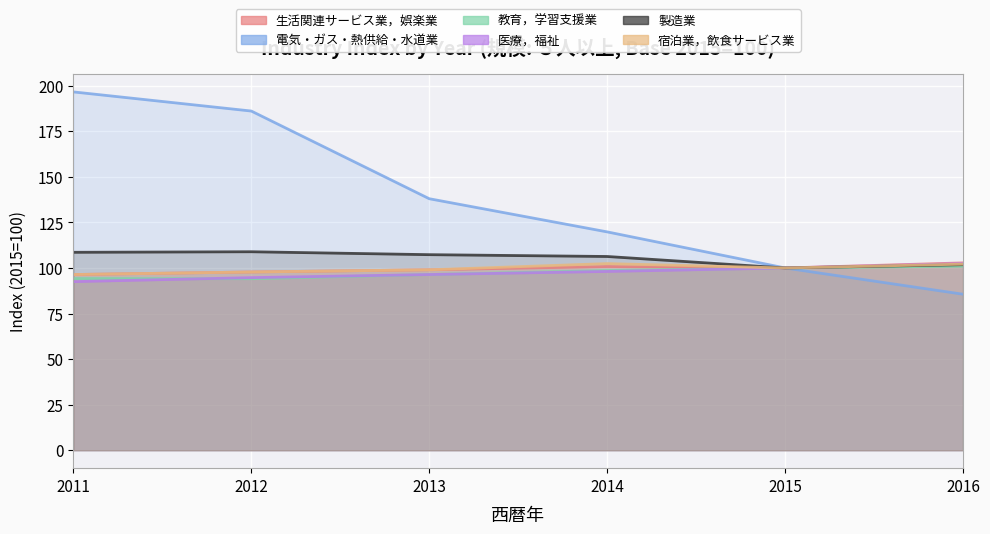

List the series in order of their peak value, highest first.

電気・ガス・熱供給・水道業, 製造業, 生活関連サービス業，娯楽業, 医療，福祉, 宿泊業，飲食サービス業, 教育，学習支援業